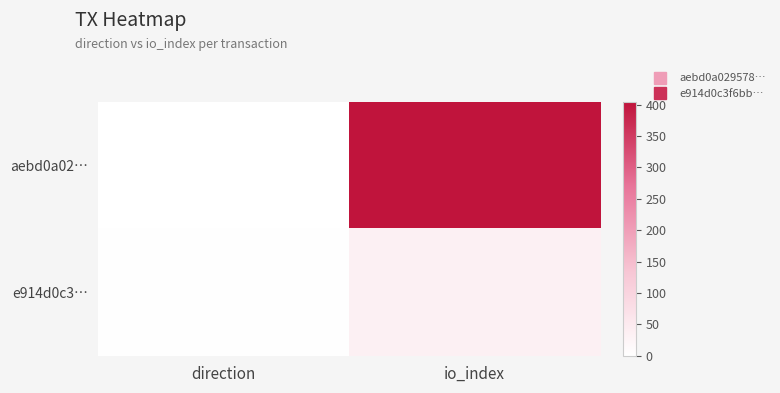

Reading left to right, list all the values displayed in this chart.

aebd0a02…: direction=-1	io_index=405
e914d0c3…: direction=1	io_index=34